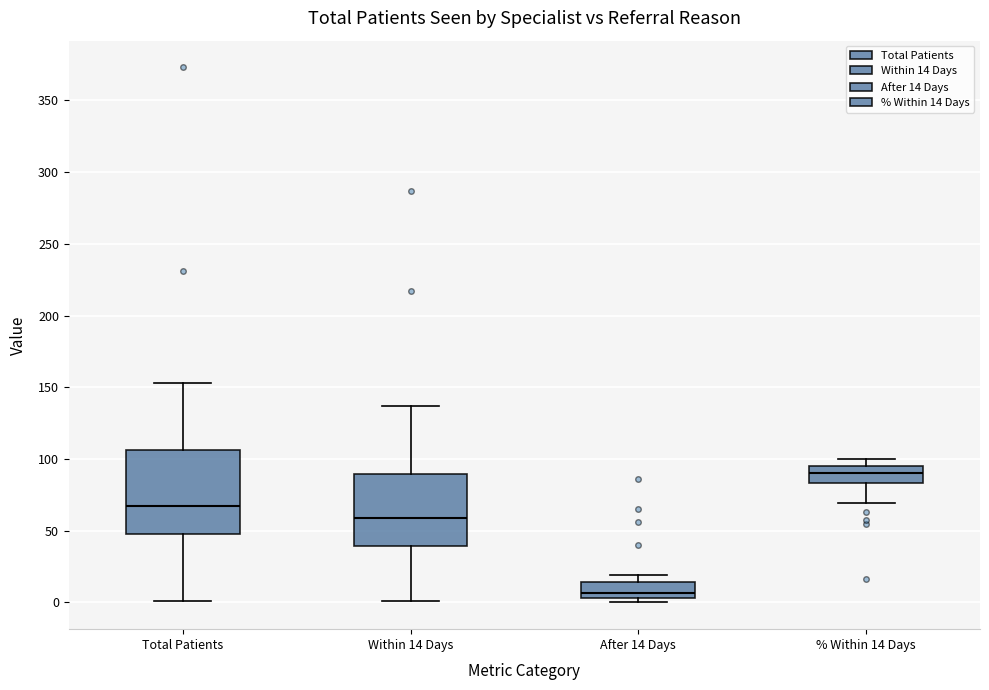

Which box has the lowest median line?

After 14 Days